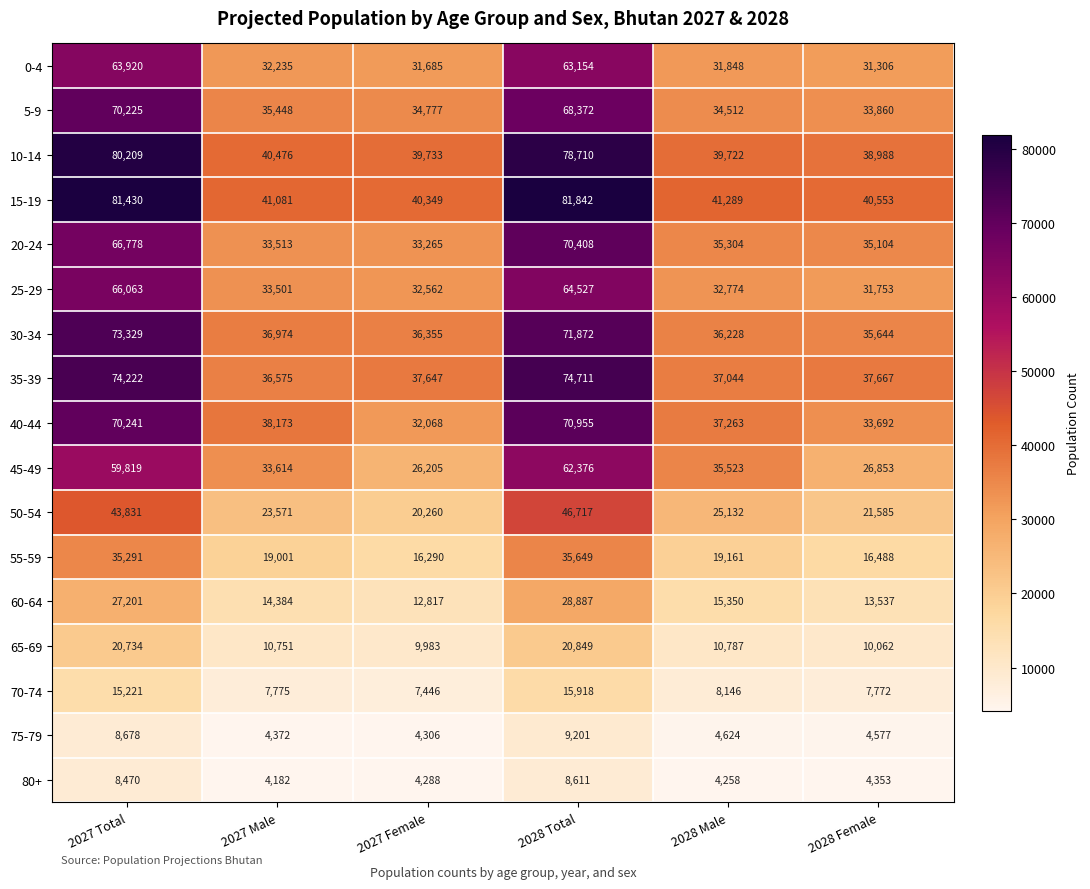

True or false: 45-49 has a value of 16847 at 2028 Male.

False